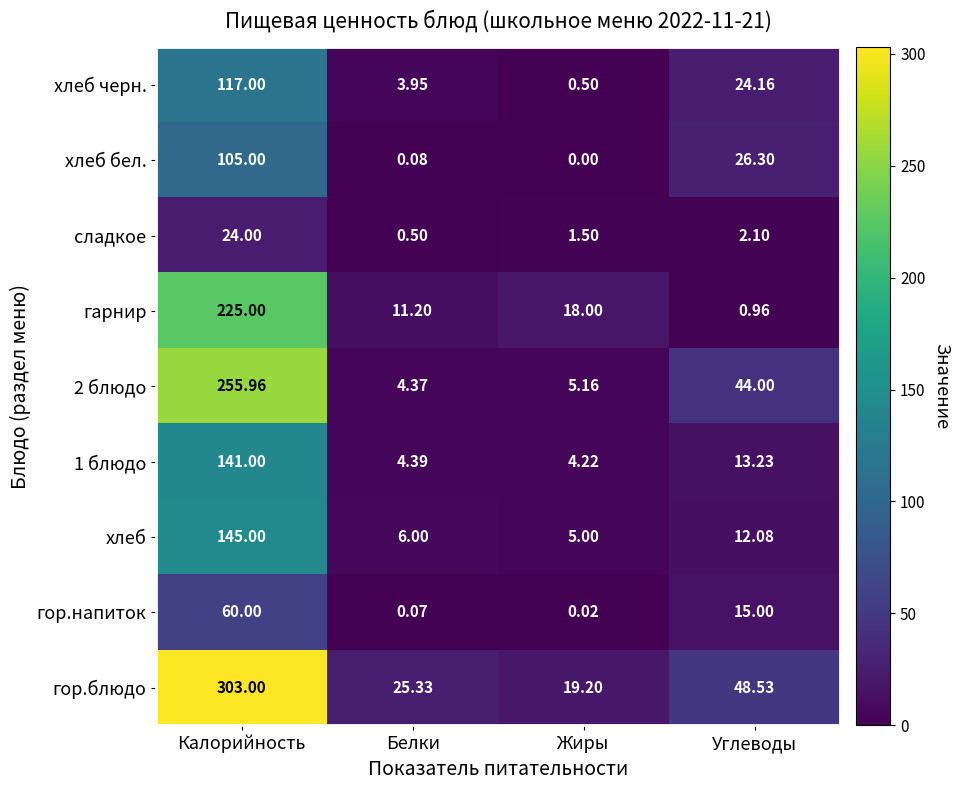

At which label is 1 блюдо closest to 72?

Углеводы